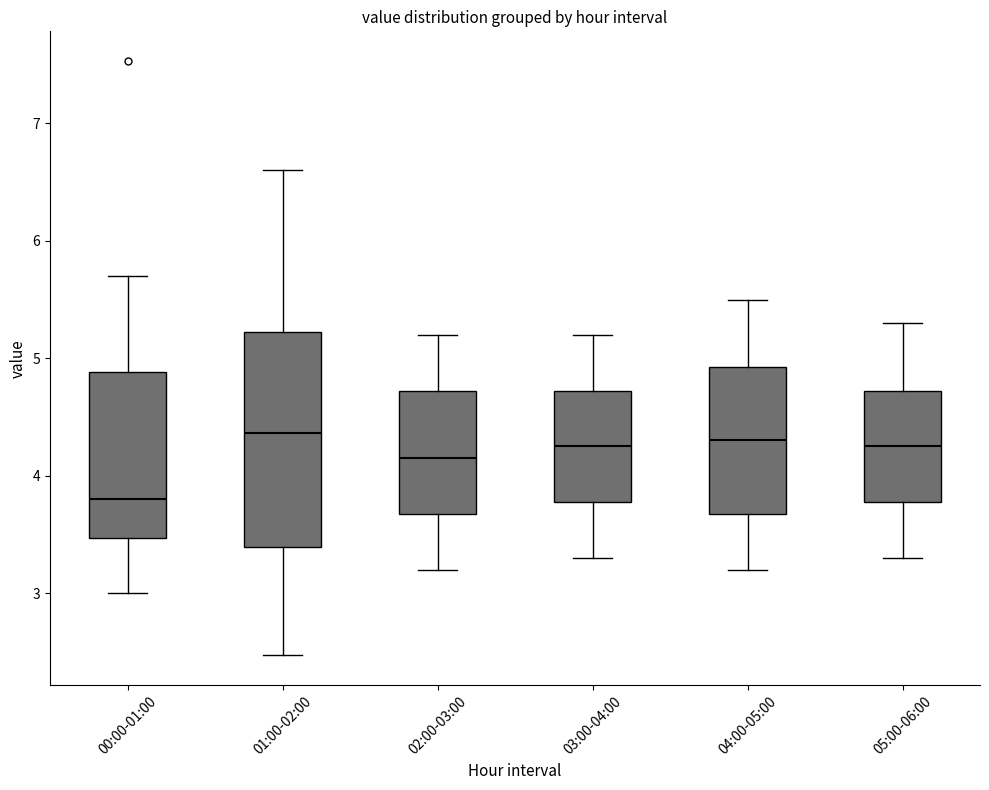

Where is the upper edge of the box for 00:00-01:00 on the y-axis? The values are not printed on the chart, so give them approximately, as read against the axis.

4.9